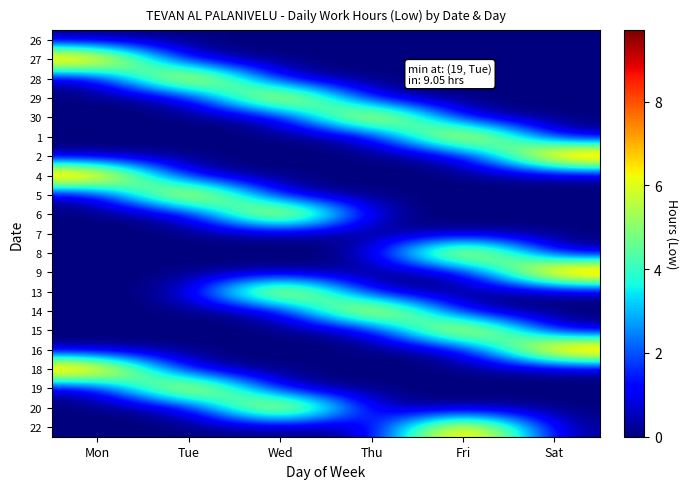

What is the total value across all series at Thu?

18.3